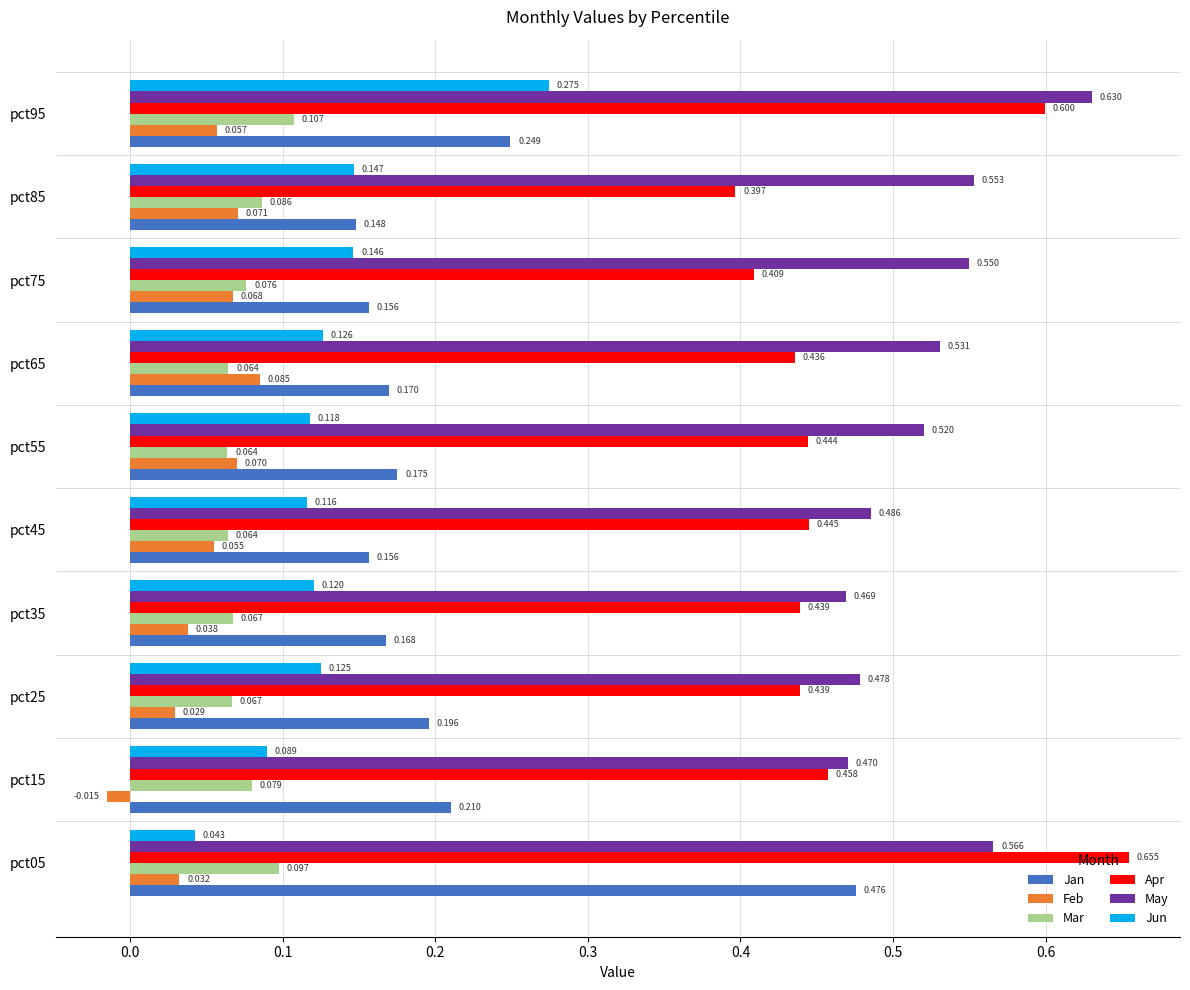

Which series has the largest range (max minus min)?

Jan